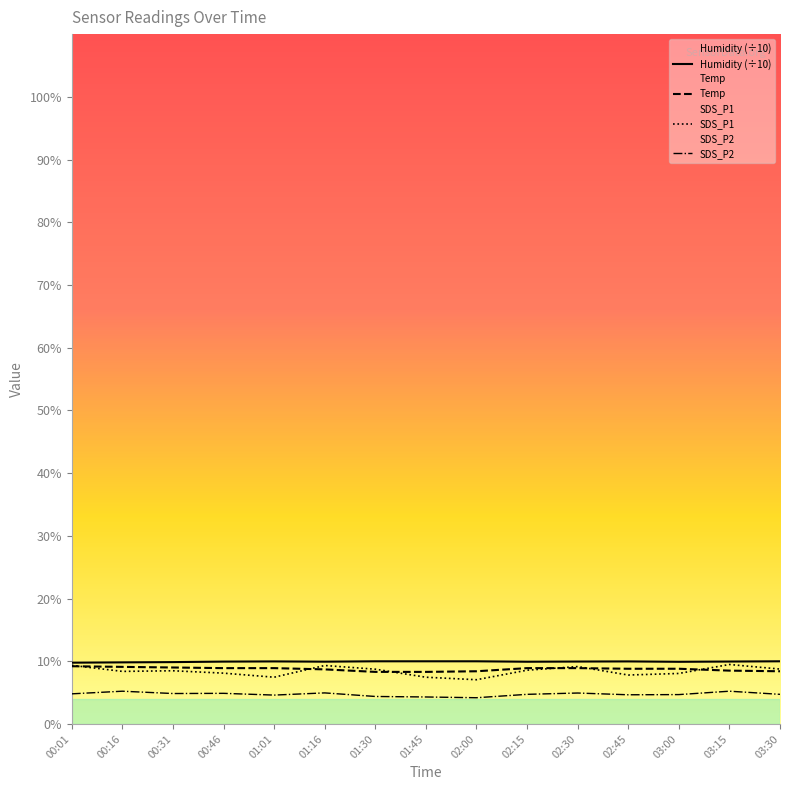

What is the value of the Temp point at the 8th from the left?

8.3